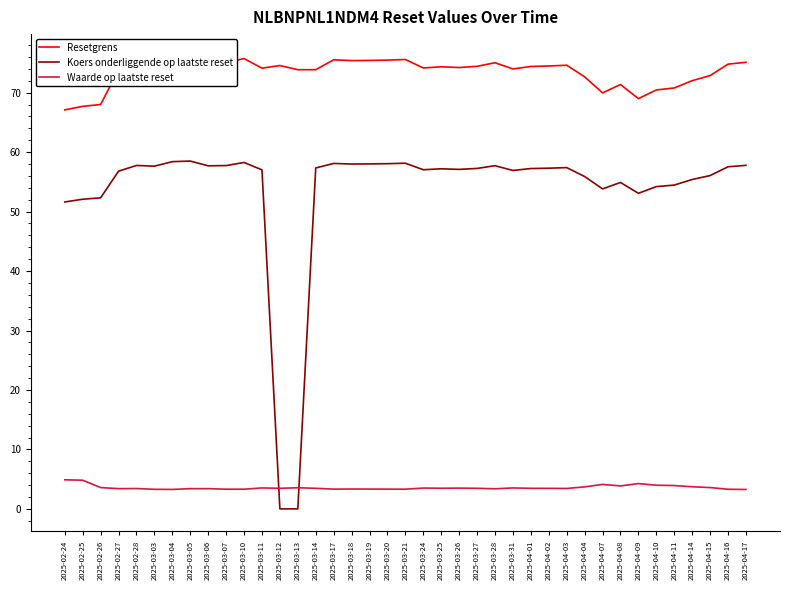

What is the approximate value of Koers onderliggende op laatste reset at 2025-03-21?

58.1